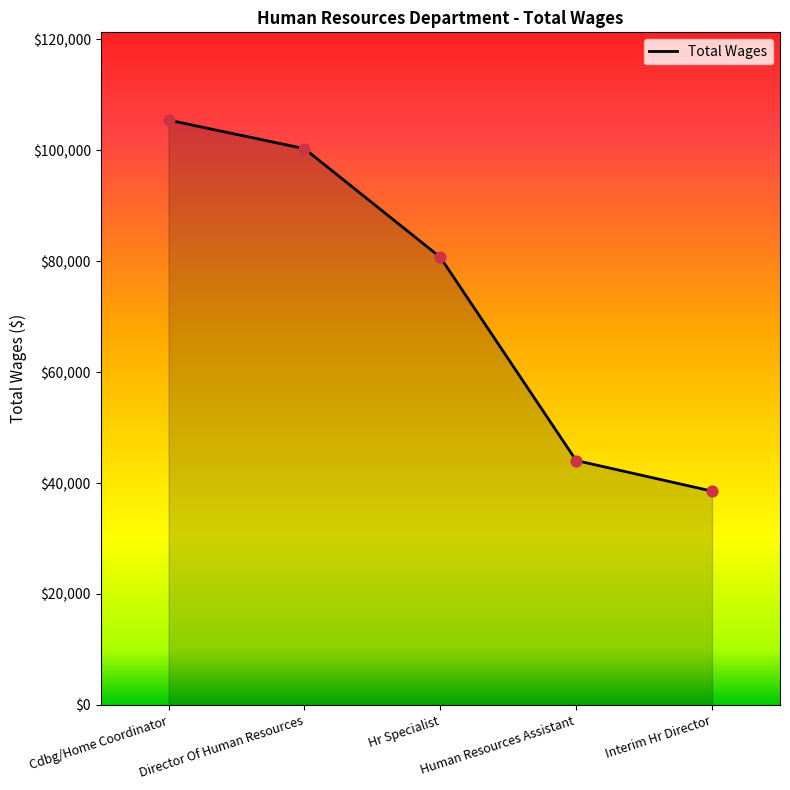

Between Human Resources Assistant and Director Of Human Resources, which is larger?

Director Of Human Resources